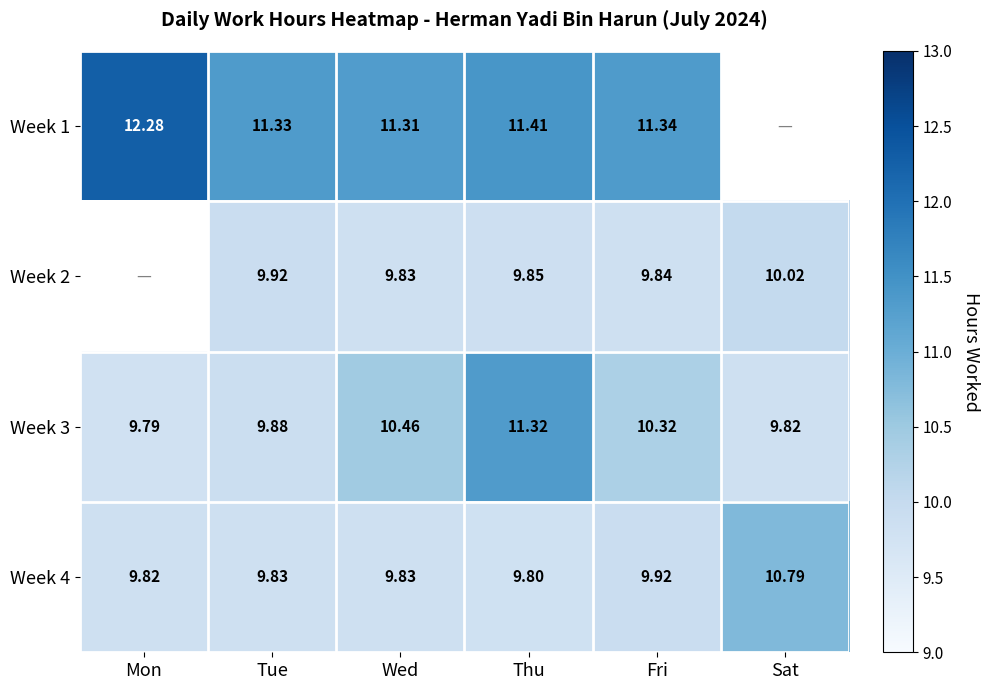

Rank the series at Thu from lowest to highest value.

Week 4, Week 2, Week 3, Week 1